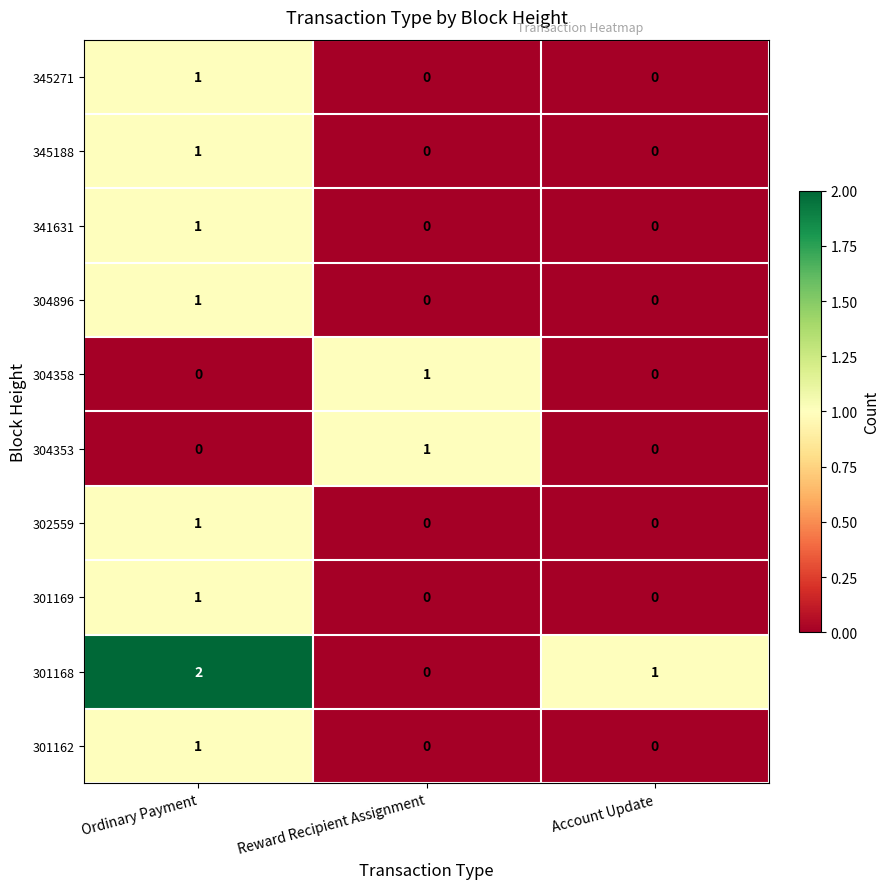

Count the number of categories in the chart.

3